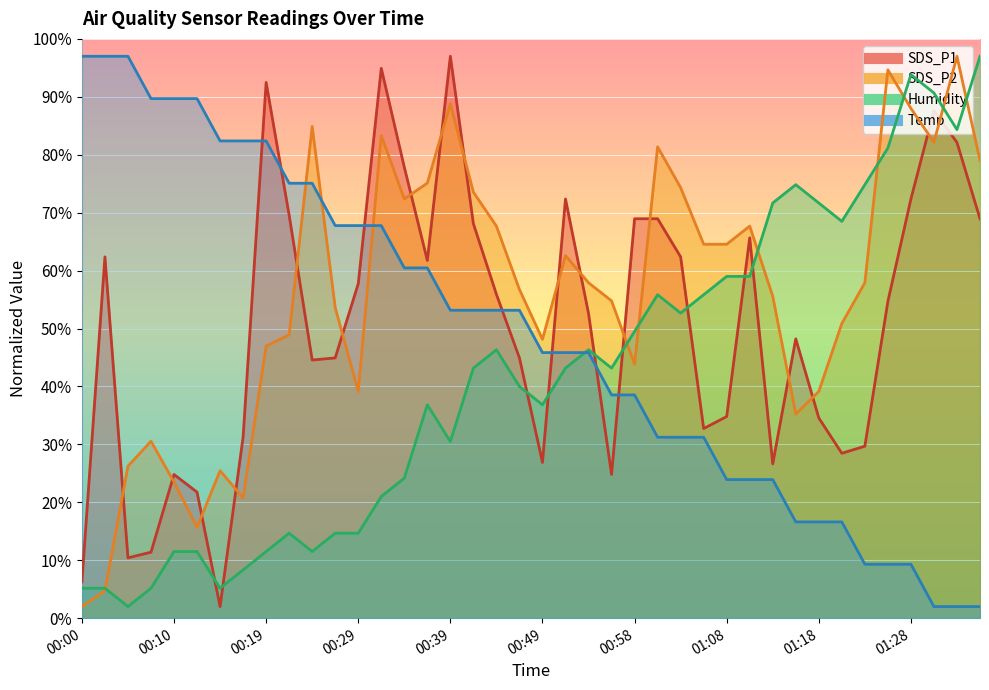

Which series ends up on top after the final intersection of Temp and Humidity?

Humidity